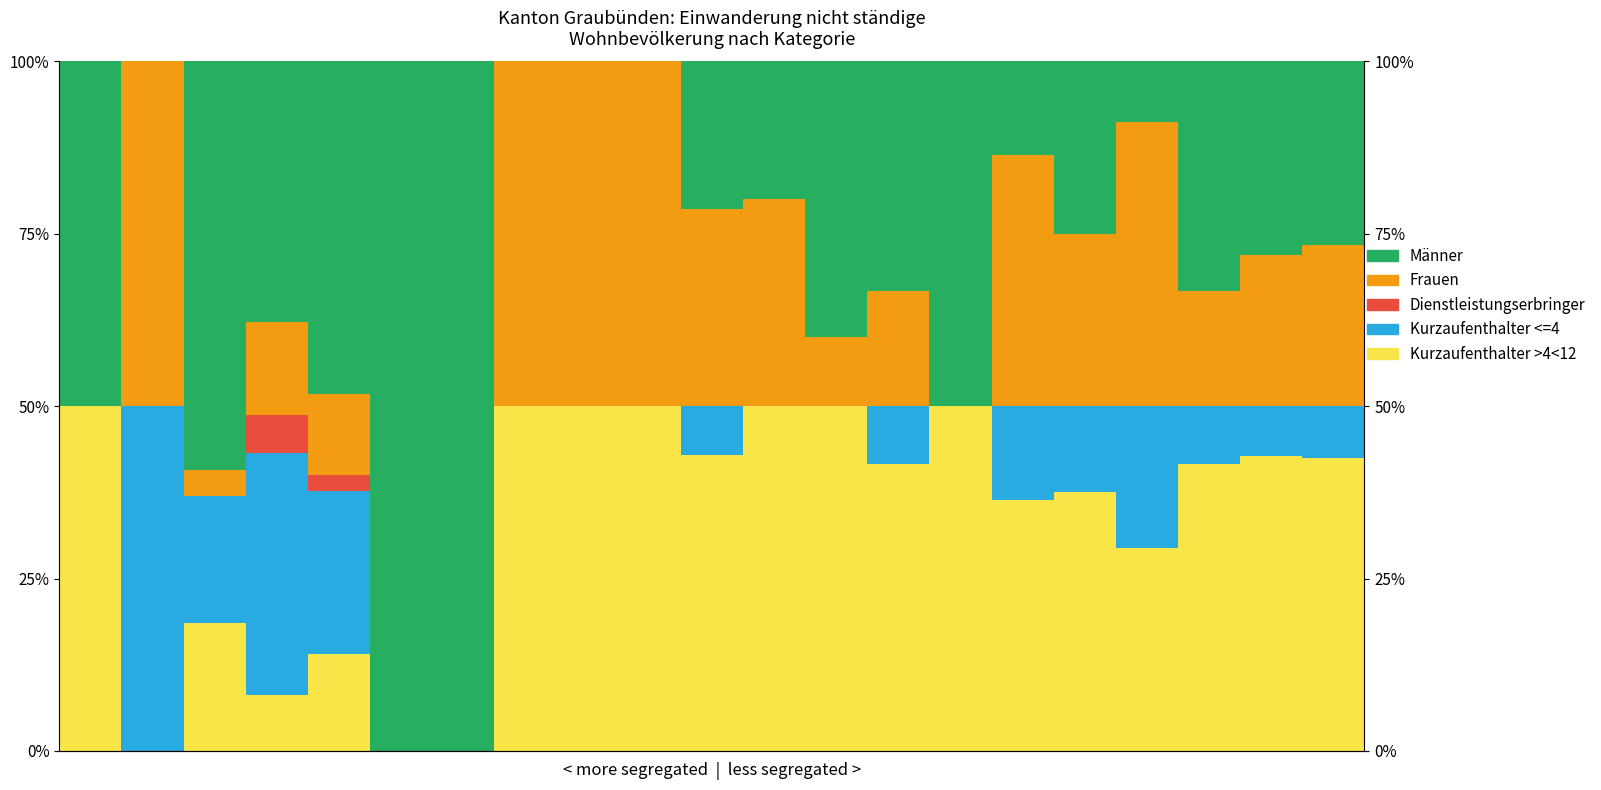

At 4, list the series in order from smallest to largest.

Dienstleistungserbringer, Frauen, Kurzaufenthalter >4<12, Kurzaufenthalter <=4, Männer